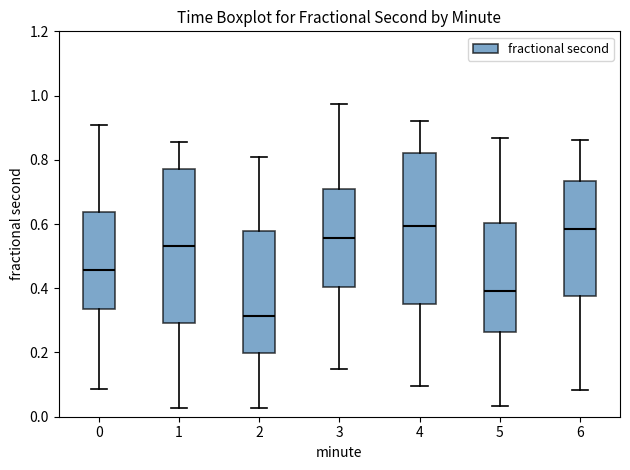

Where does the lower whisker of the box at x = 3 end on the y-axis? The values are not printed on the chart, so give them approximately, as read against the axis.

0.14